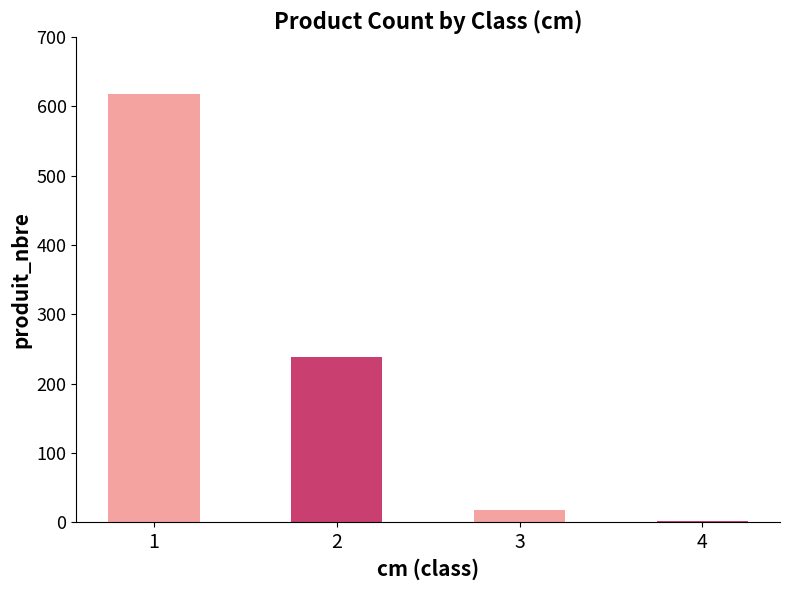

Reading left to right, transcribe all the data shown in this chart.

618	239	17	2